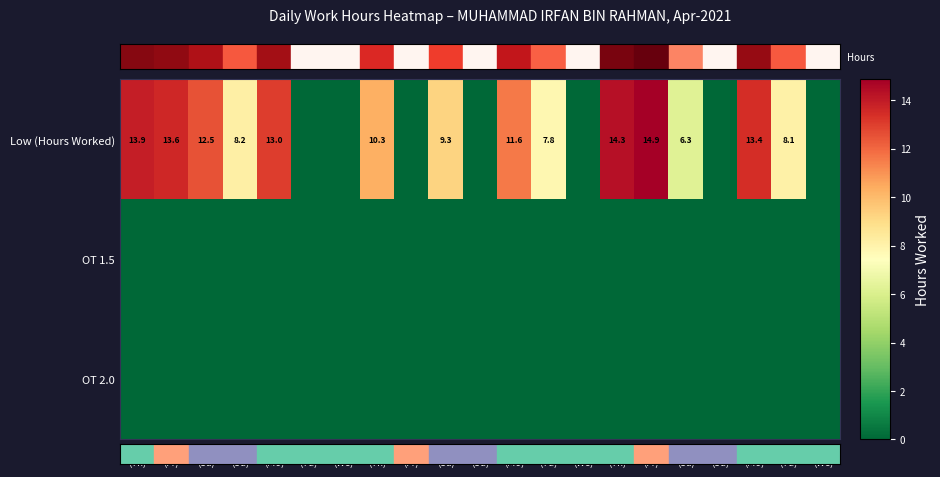

What is the average value of the Low (Hours Worked) series?

7.5